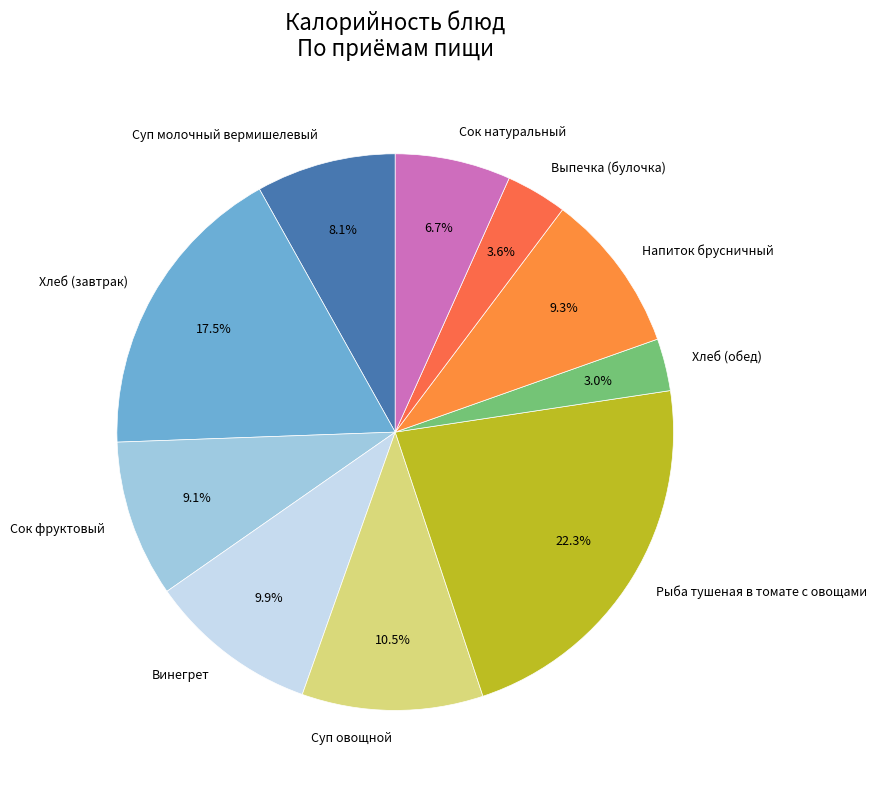

How many slices are in this pie chart?

10